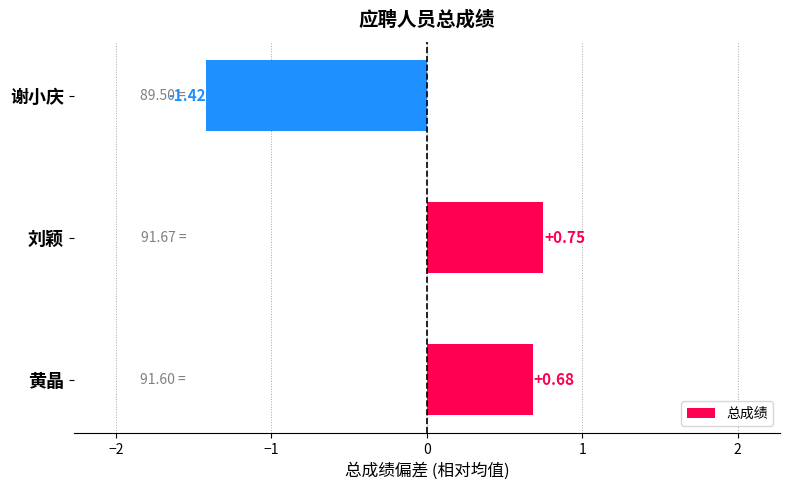

What is the difference between the second highest and minimum values?

2.1